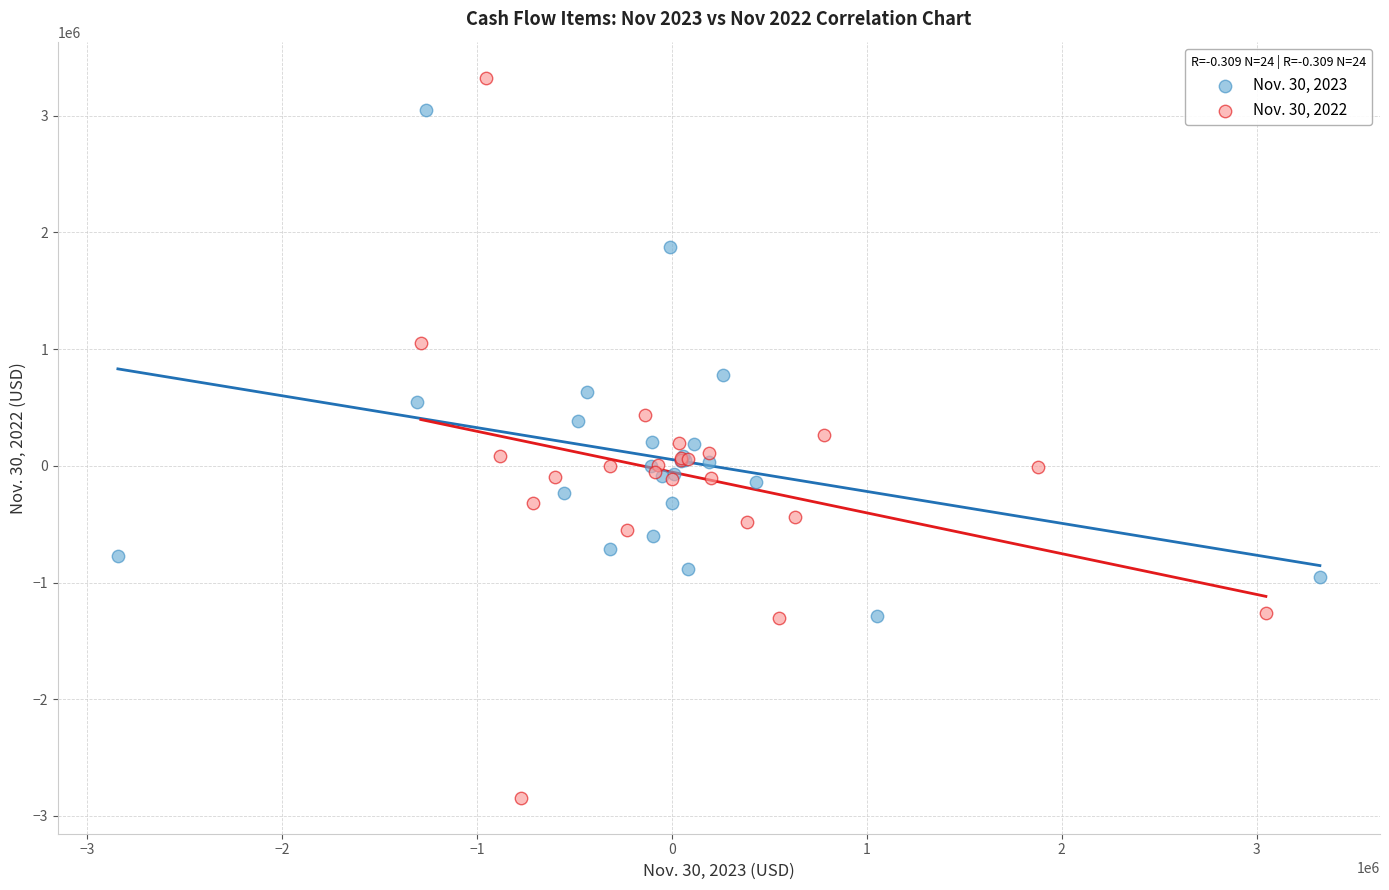

Which series reaches the minimum Y coordinate?

Nov. 30, 2022